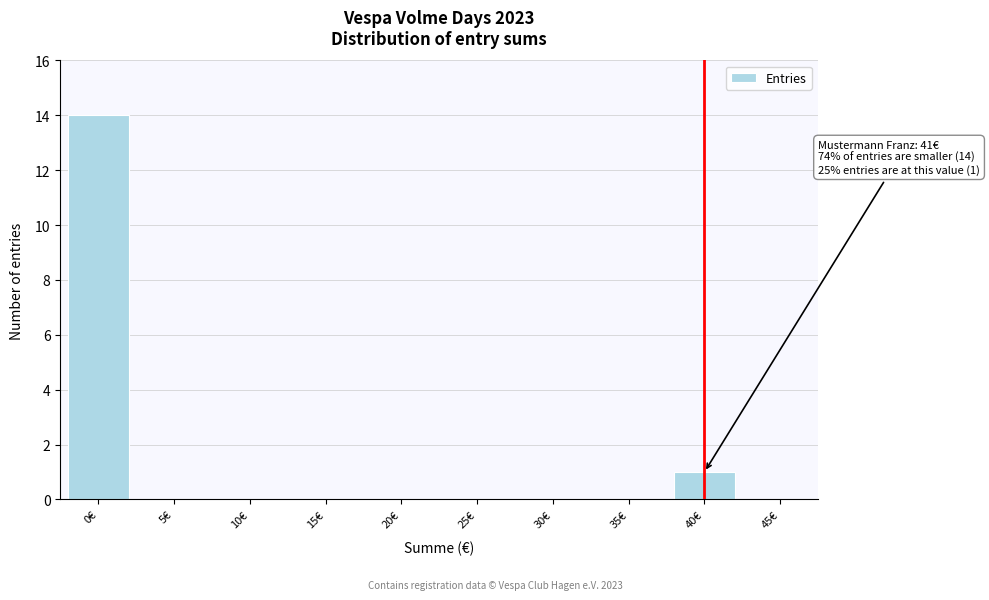

Reading left to right, what are all the values shown in this chart?

0€=14	5€=0	10€=0	15€=0	20€=0	25€=0	30€=0	35€=0	40€=1	45€=0